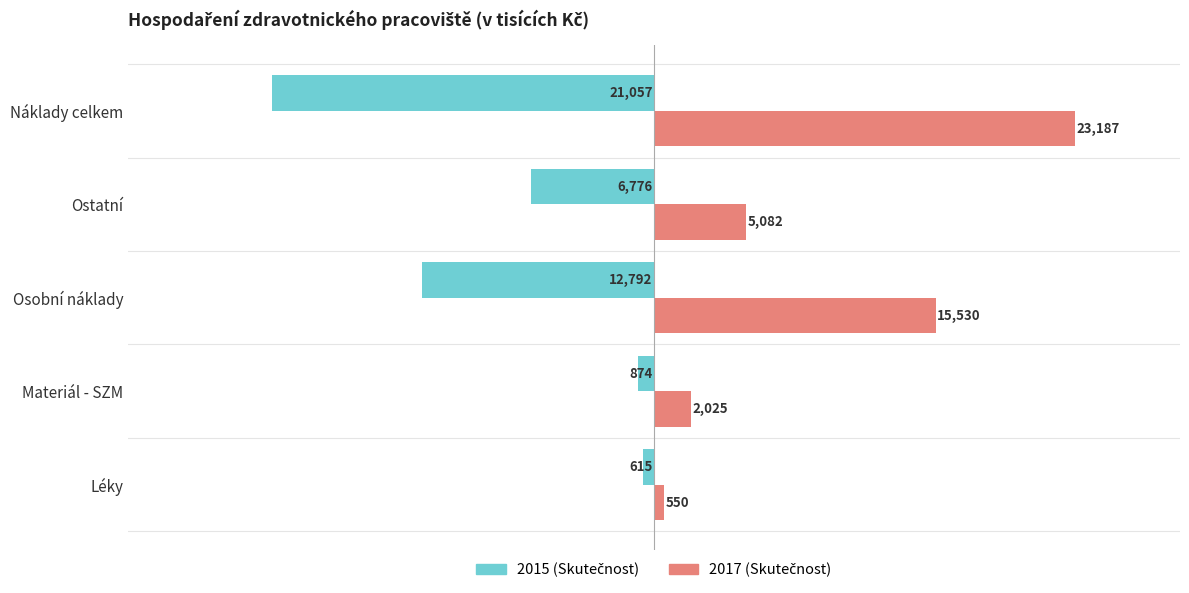

At which category does the chart reach its peak across all series?

Náklady celkem